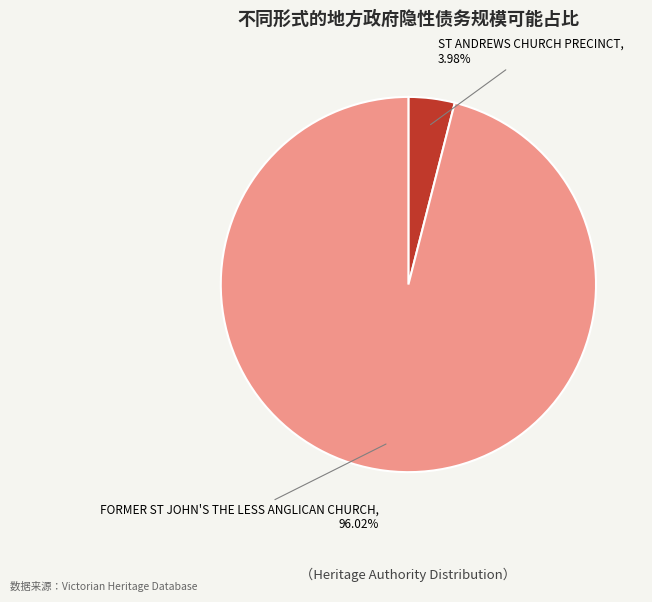

What is the largest slice in the pie chart?

FORMER ST JOHN'S THE LESS ANGLICAN CHURCH